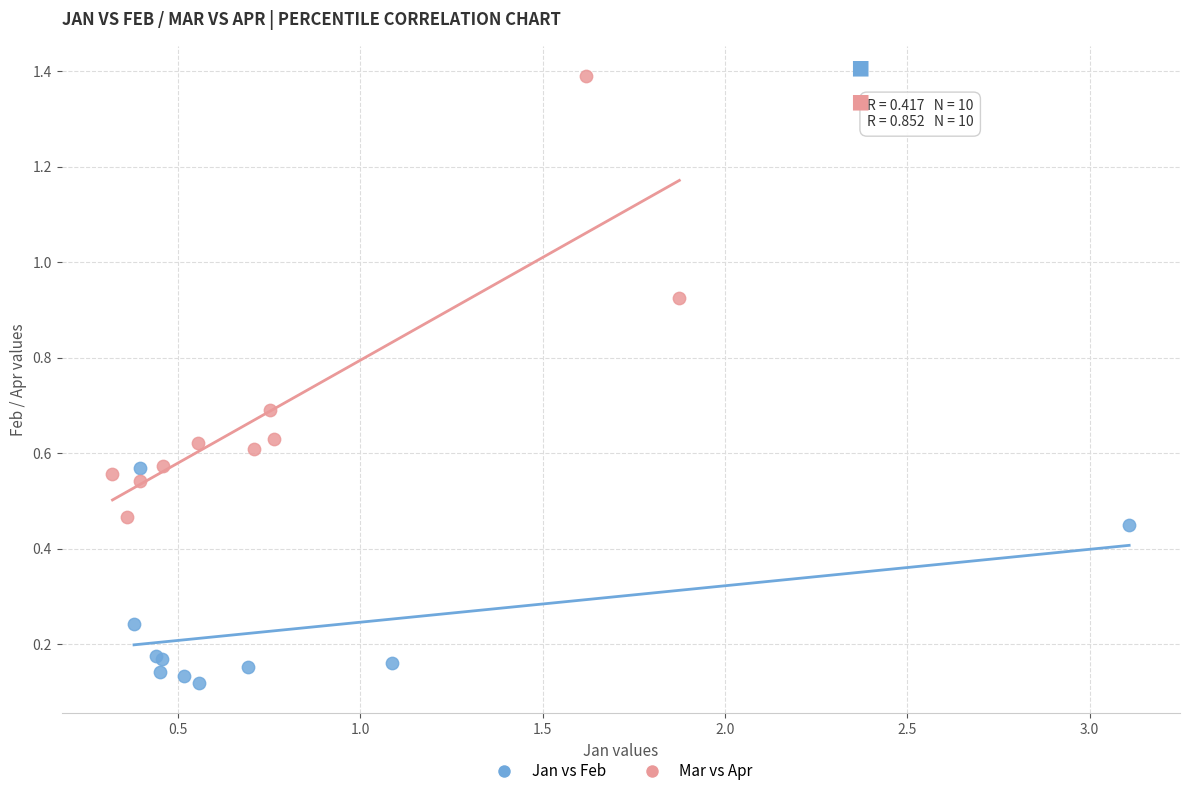

Which series has the largest Y range (max minus min)?

Mar vs Apr